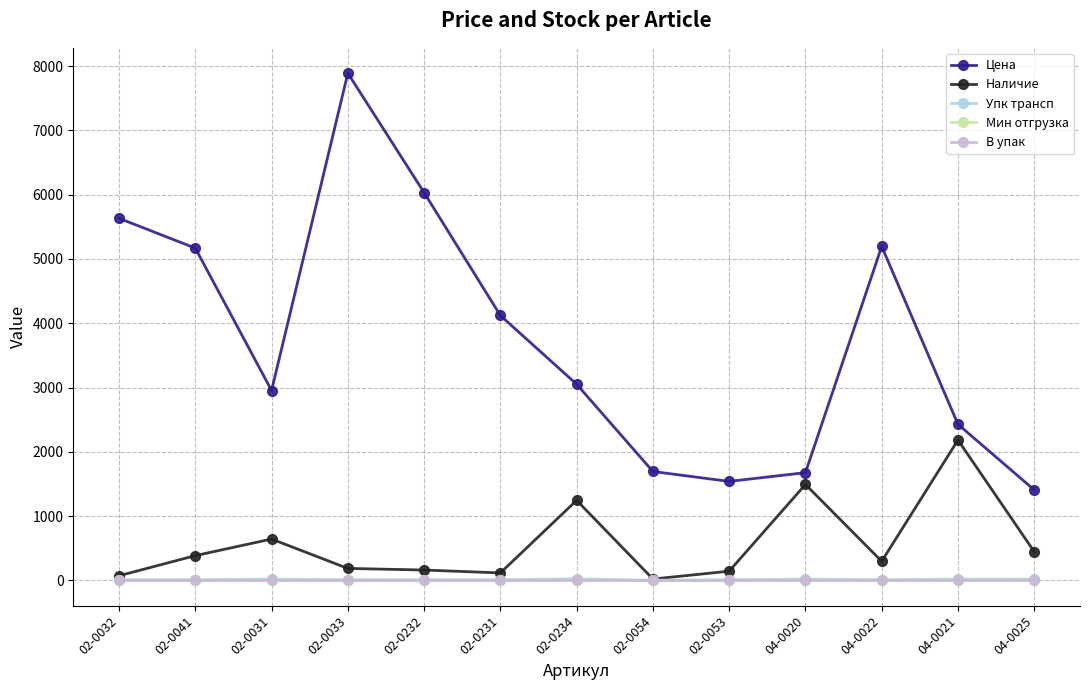

What is the highest value of the Наличие series?

2183.0